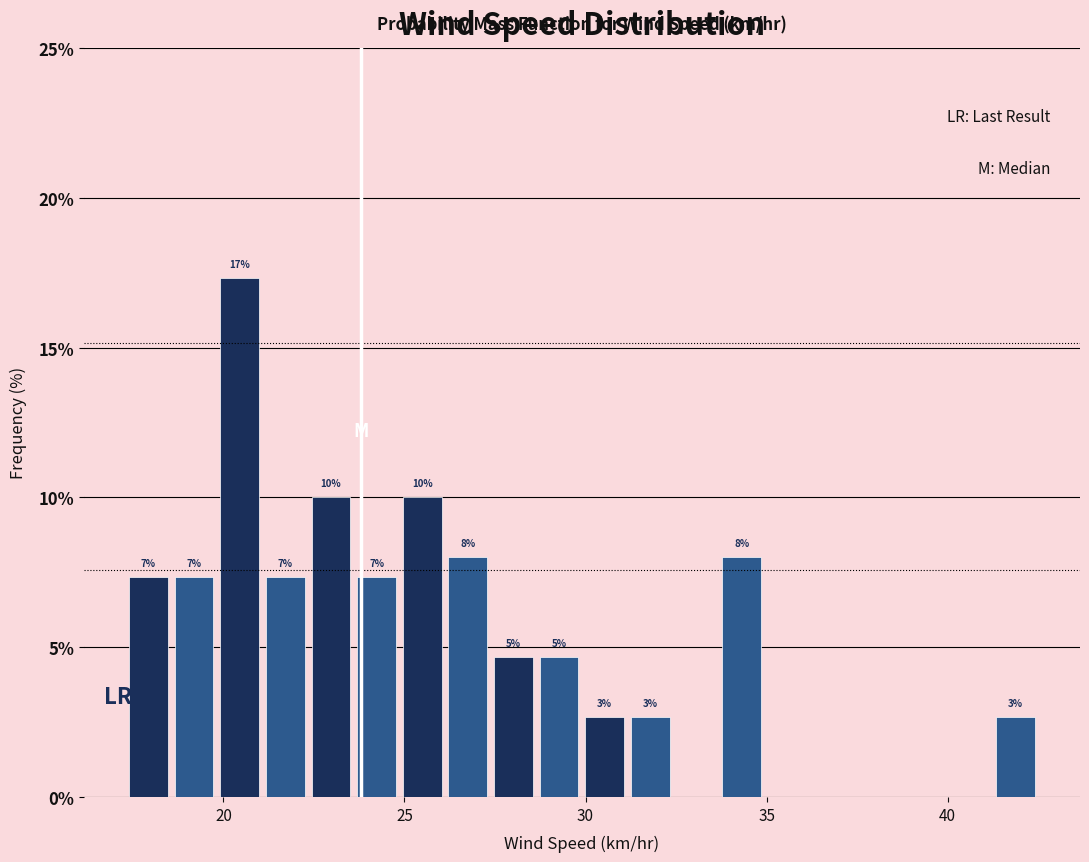

Around what value on the x-axis is the tallest bar? Give the approximate position of its centre, as read against the axis.

20.5